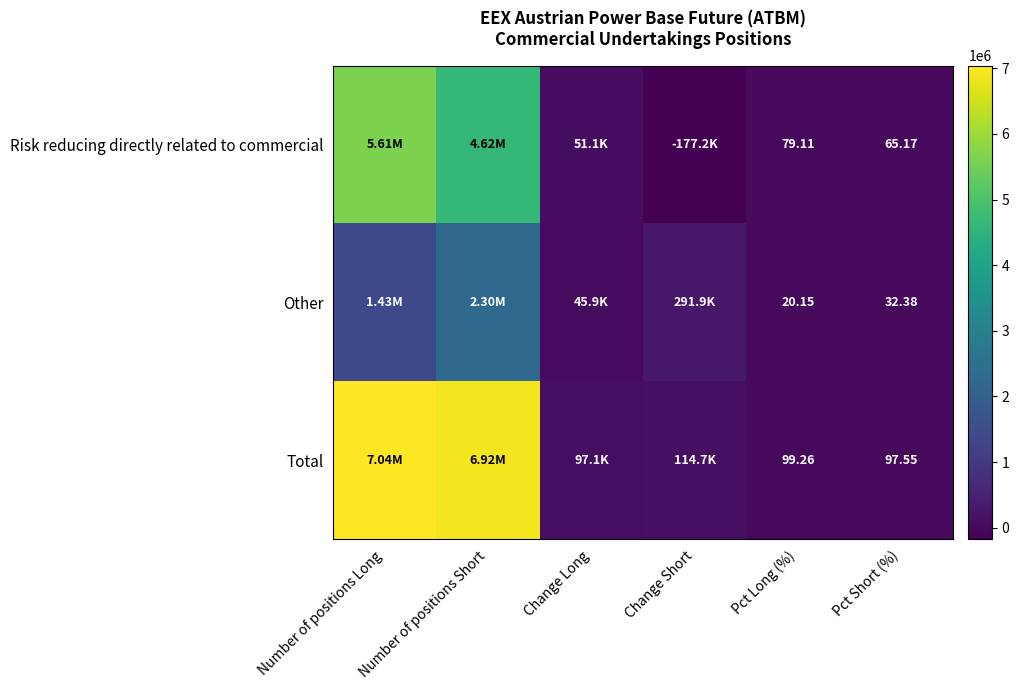

Which series changed the most between Pct Long (%) and Pct Short (%)?

Risk reducing directly related to commercial